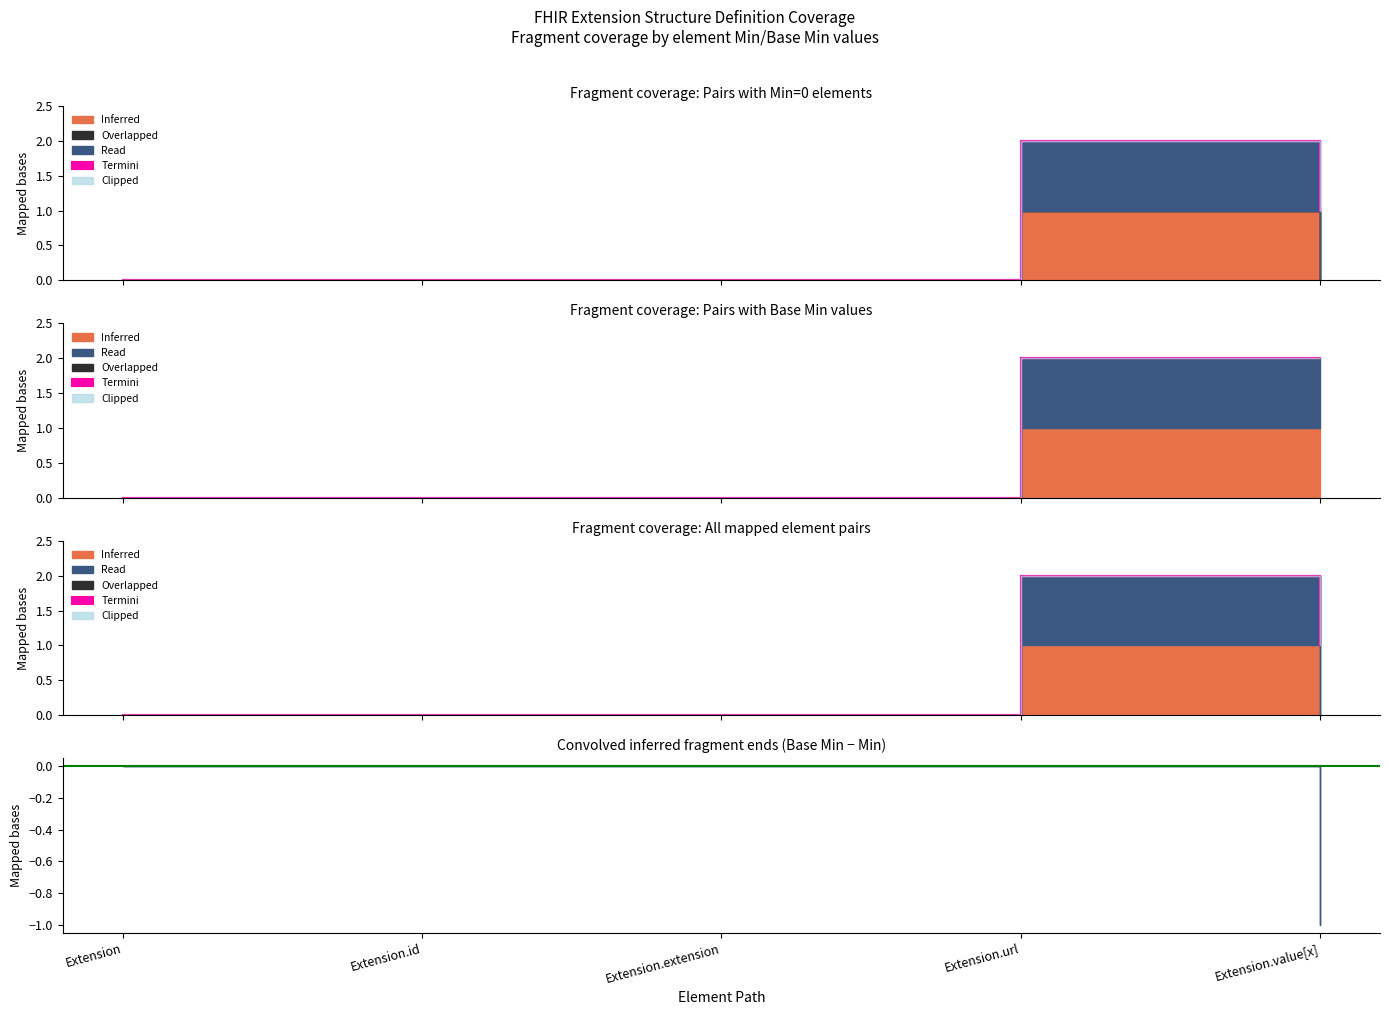

True or false: Termini has a value of 0 at Extension.url.

True